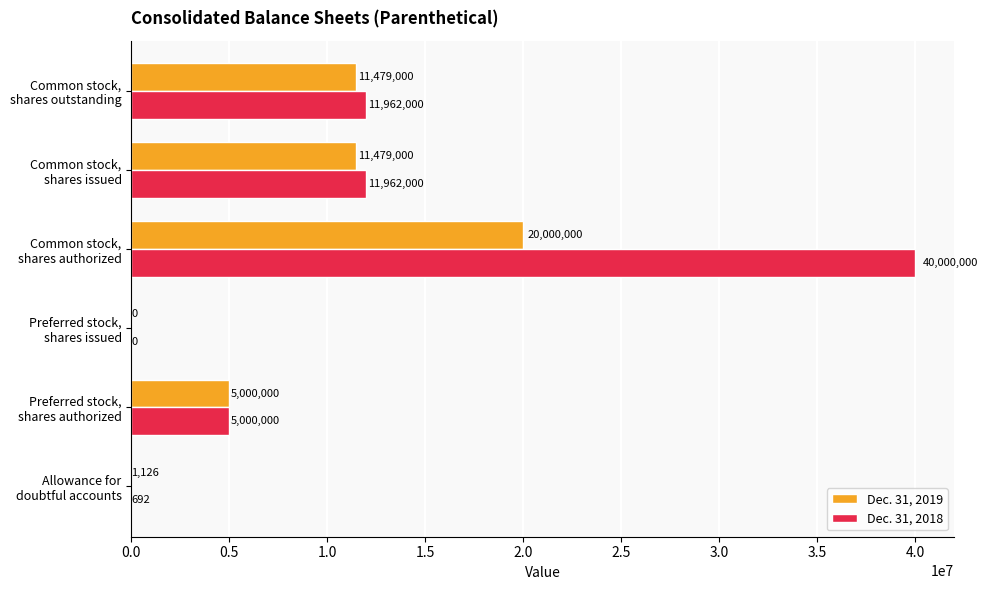

What is the highest value of the Dec. 31, 2019 series?

20000000